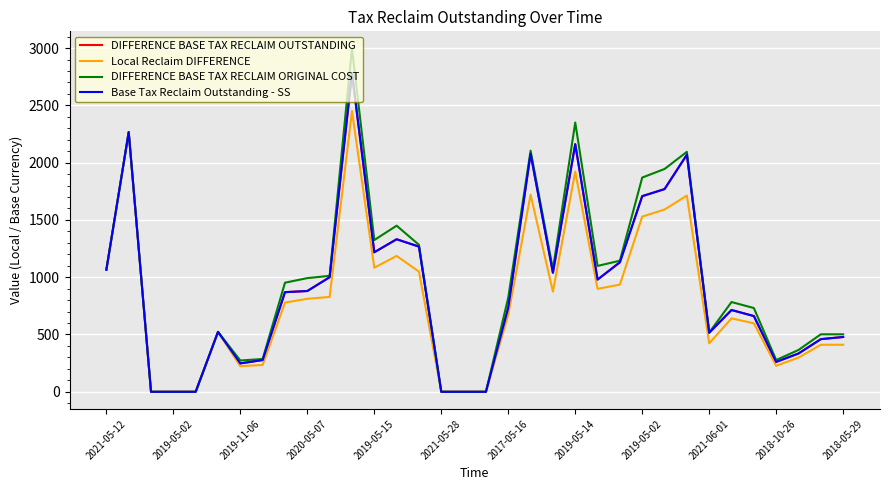

What is the difference between the maximum and second lowest values in the Local Reclaim DIFFERENCE series?

2450.2